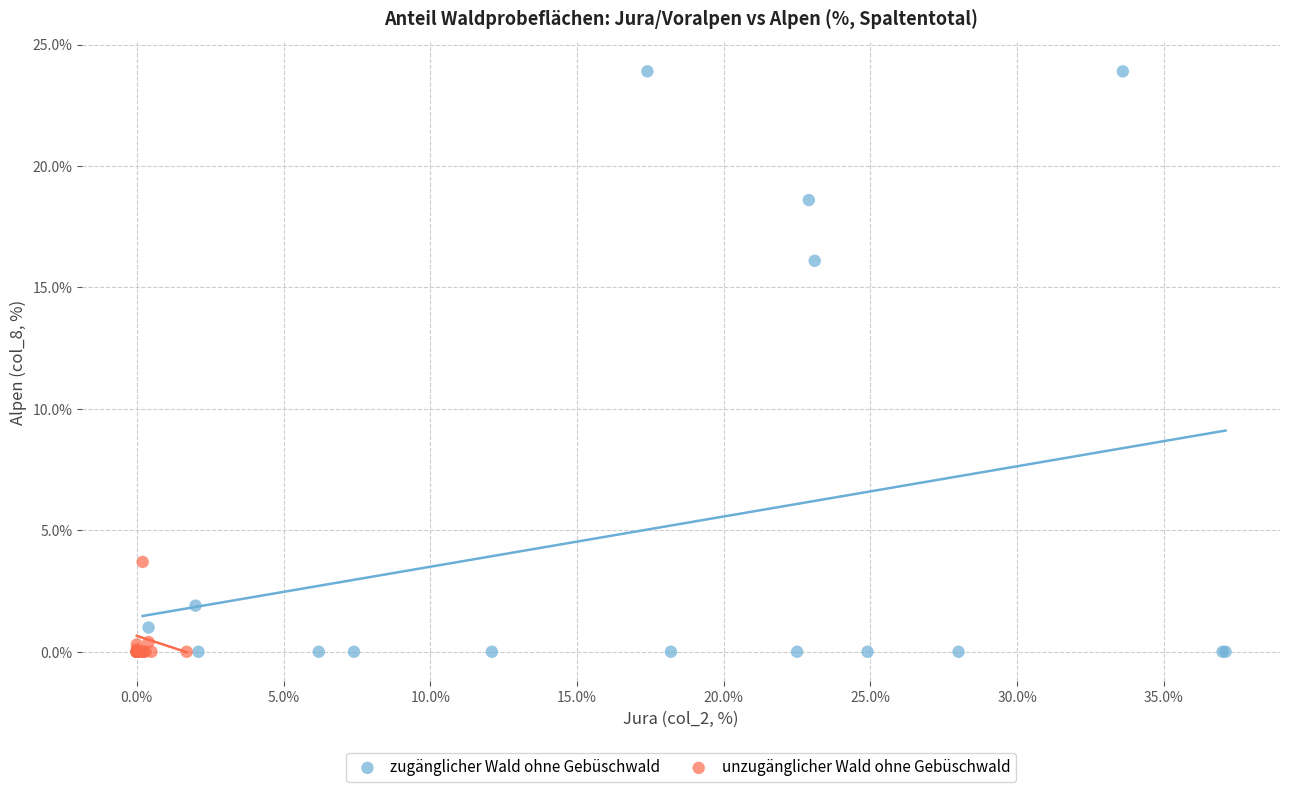

What are all the series names shown in the legend?

zugänglicher Wald ohne Gebüschwald, unzugänglicher Wald ohne Gebüschwald